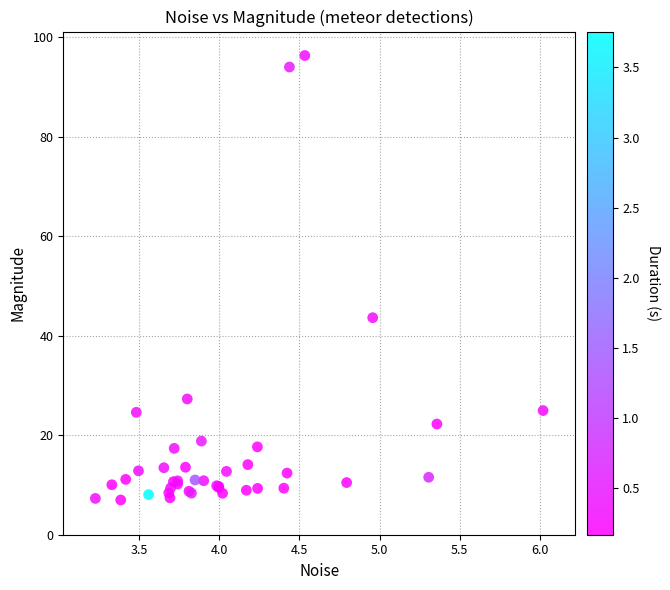

What Y value in the scatter plot is closest to 51?

43.6